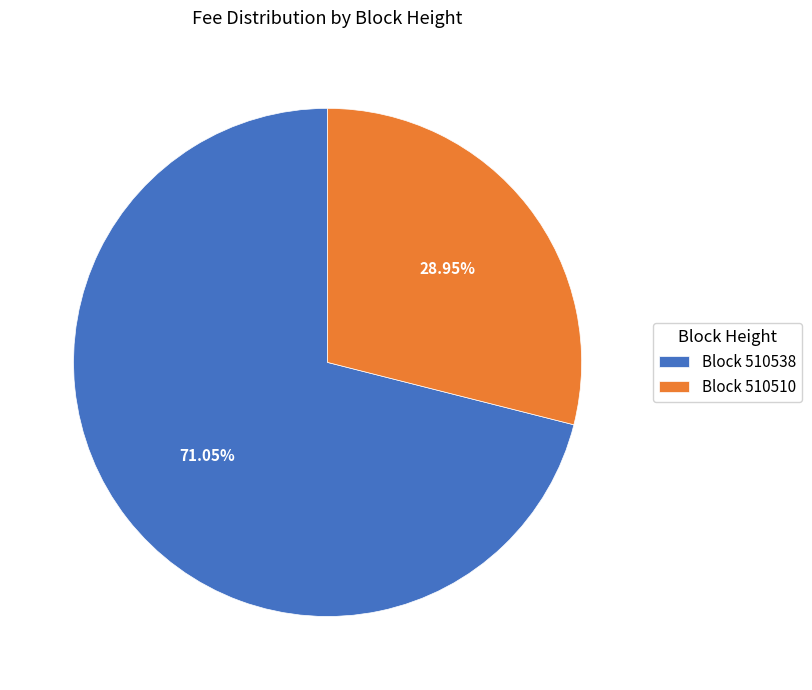

Is the sum of Block 510538 and Block 510510 greater than half?

Yes